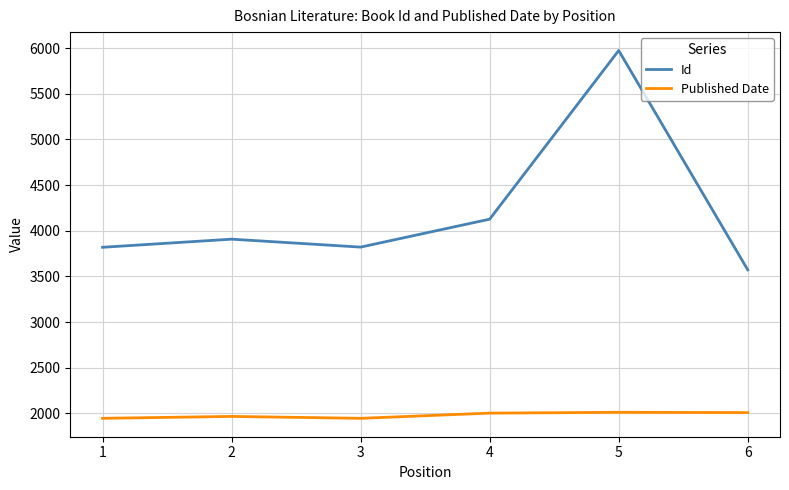

At which category is the sum across all series the highest?

5